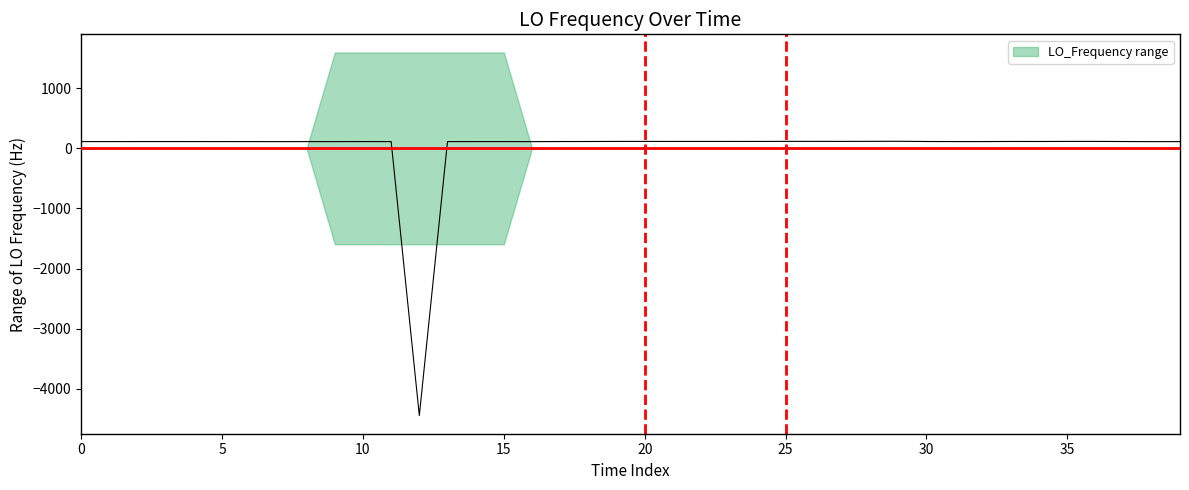

How many lines are shown in the chart?

1